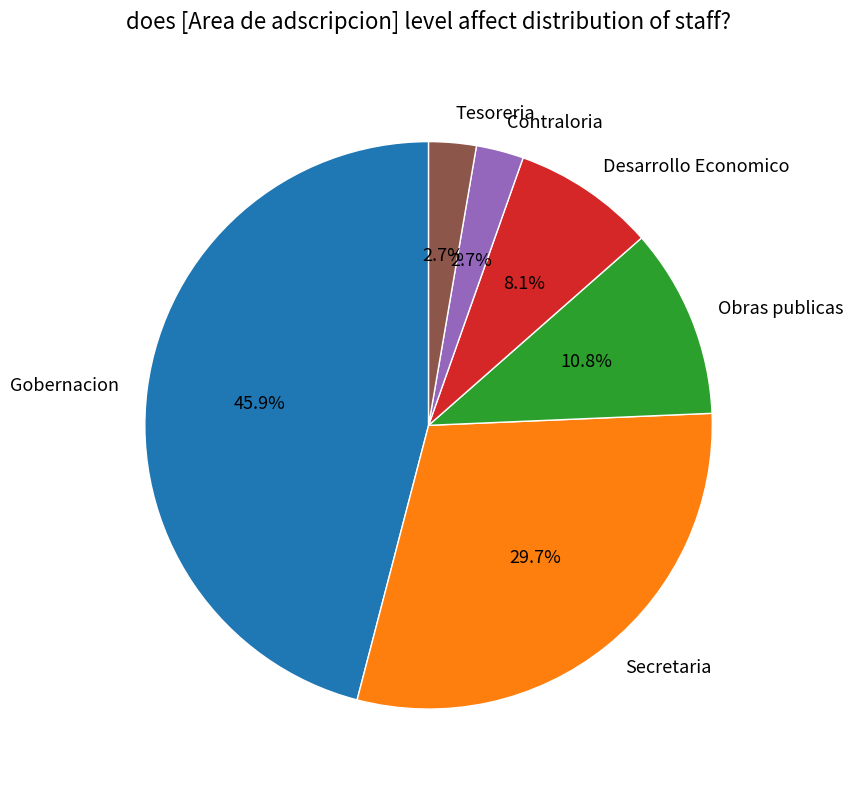

Which has a higher value, Obras publicas or Desarrollo Economico?

Obras publicas